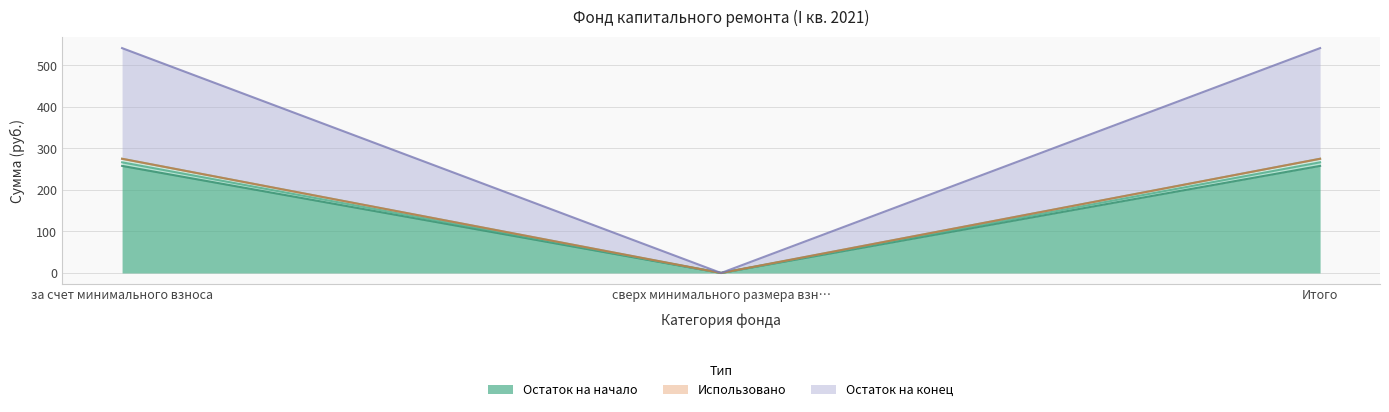

How many values in Остаток на начало are above zero?

2